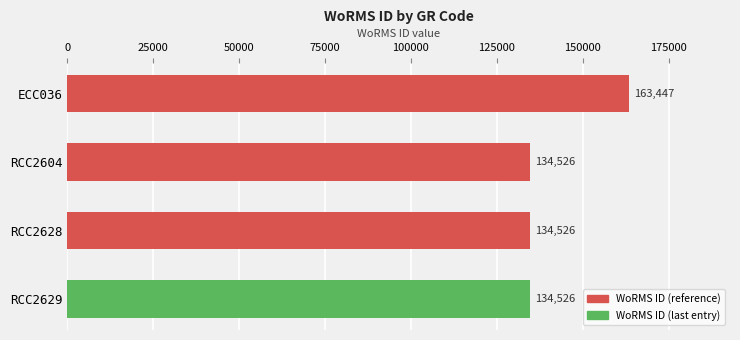

The value at RCC2629 is 134526. True or false?

True